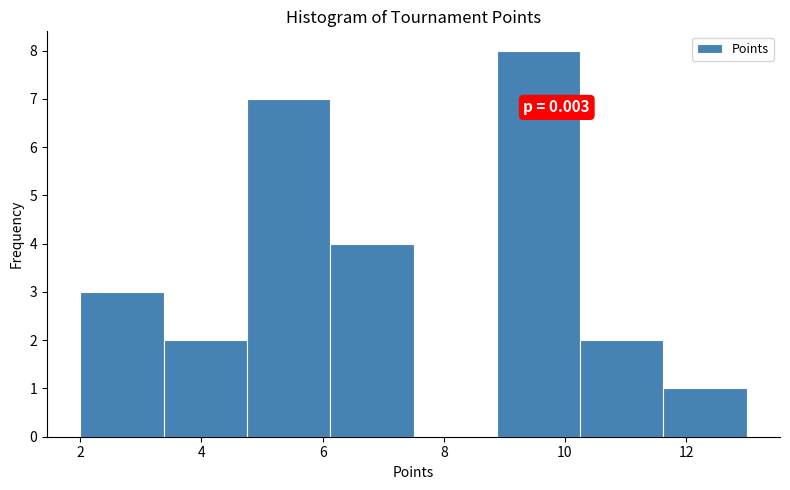

Over which range of the x-axis is the bar tallest?

8.8 to 10.2